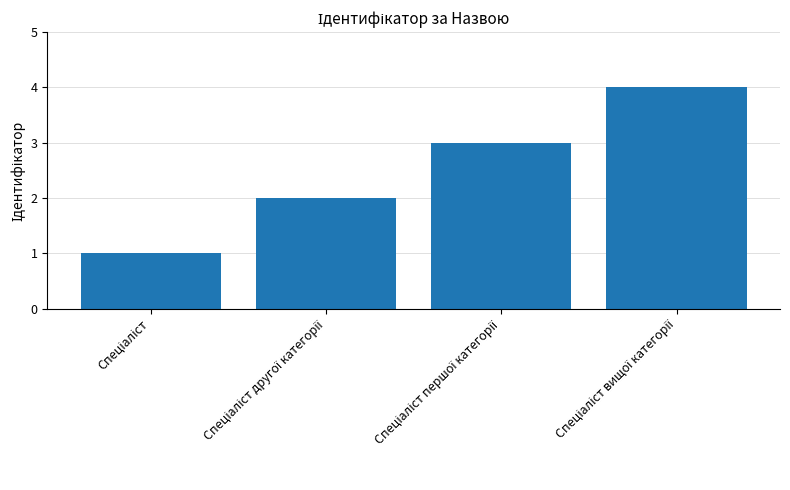

What is the smallest value displayed?

1